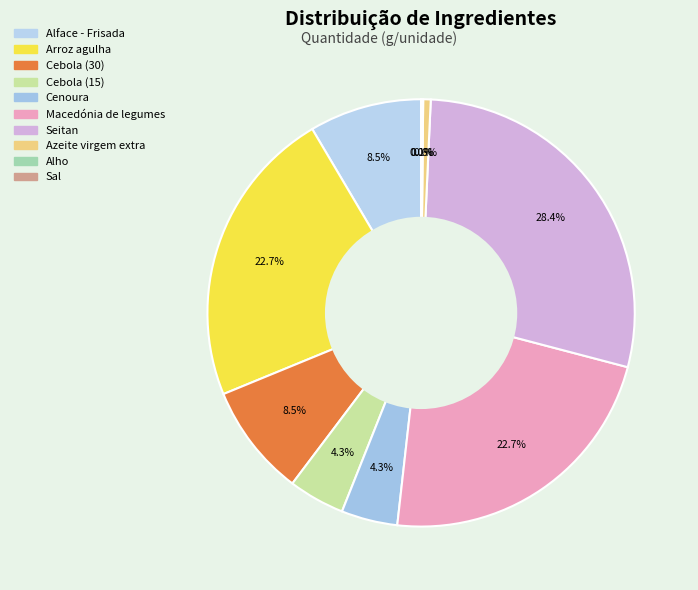

Combined, what portion of the pie is Cebola (15) and Sal?

4.3%